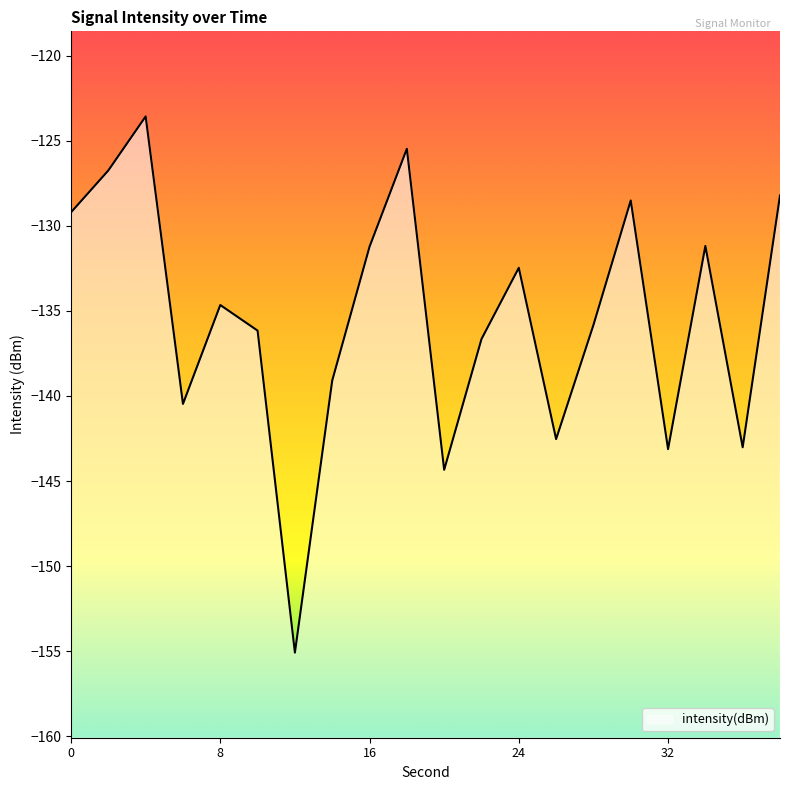

Rank the categories by value from lowest to highest.

12, 20, 32, 36, 26, 6, 14, 22, 10, 28, 8, 24, 16, 34, 0, 30, 38, 2, 18, 4